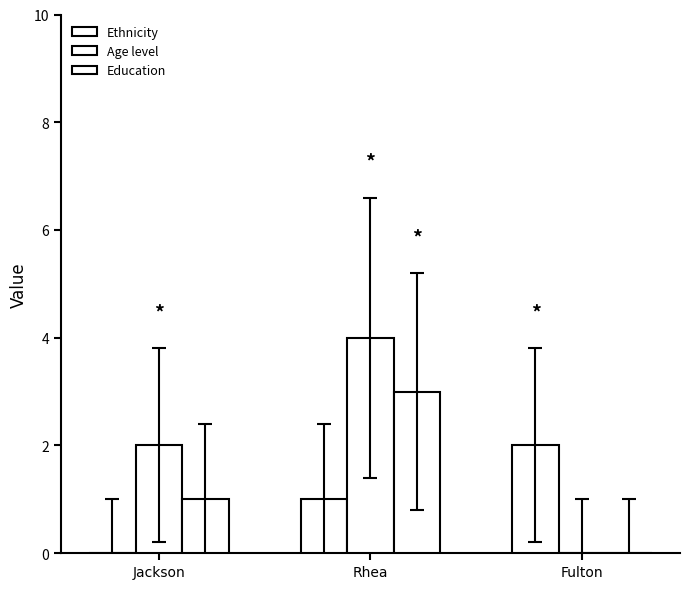

At which category is the sum across all series the highest?

Rhea